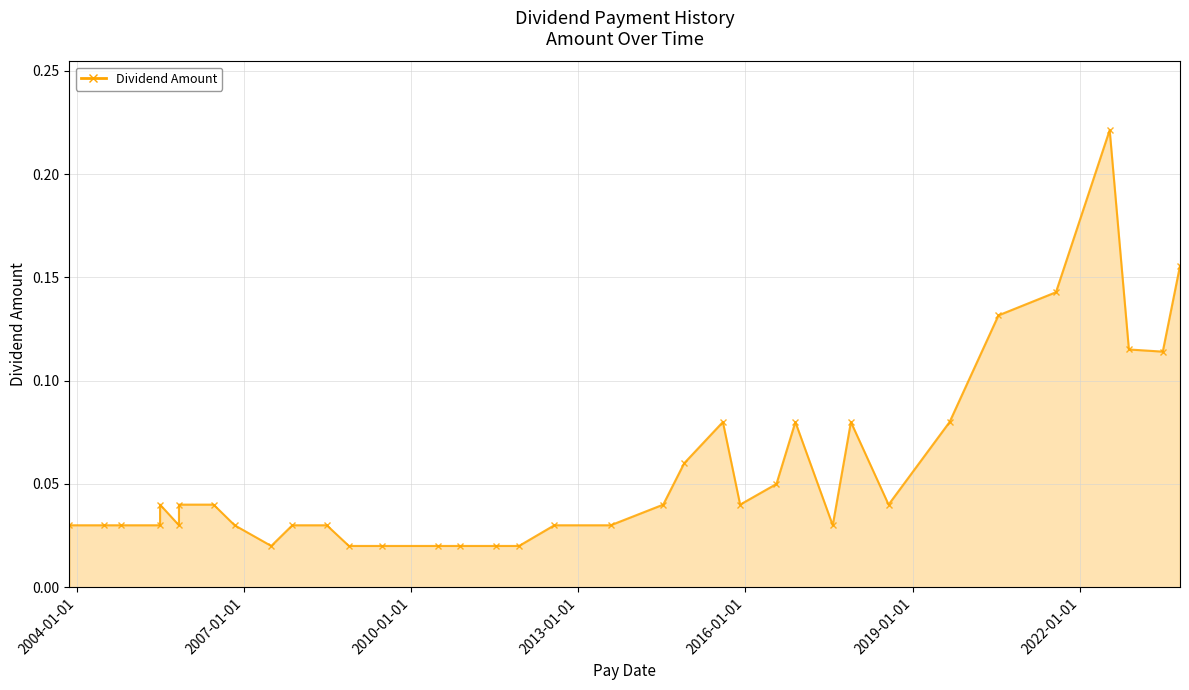

Which category has the lowest value across all series?

2007-06-29